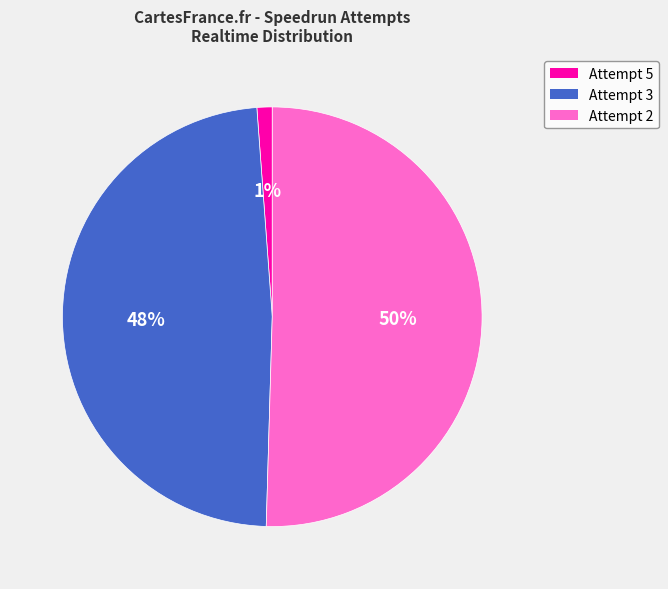

Count the number of slices in the pie.

3